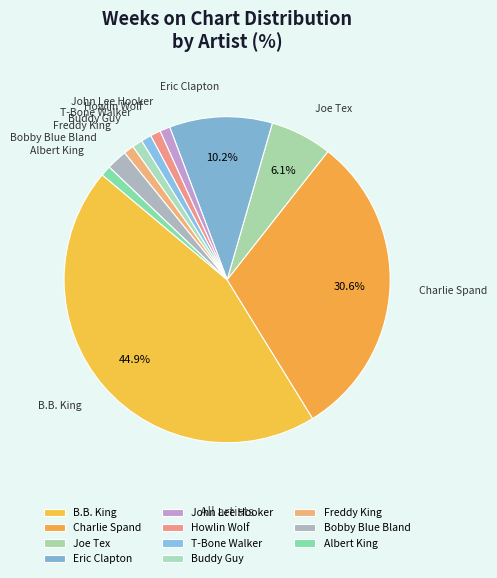

True or false: Howlin Wolf accounts for 1% of the total.

True